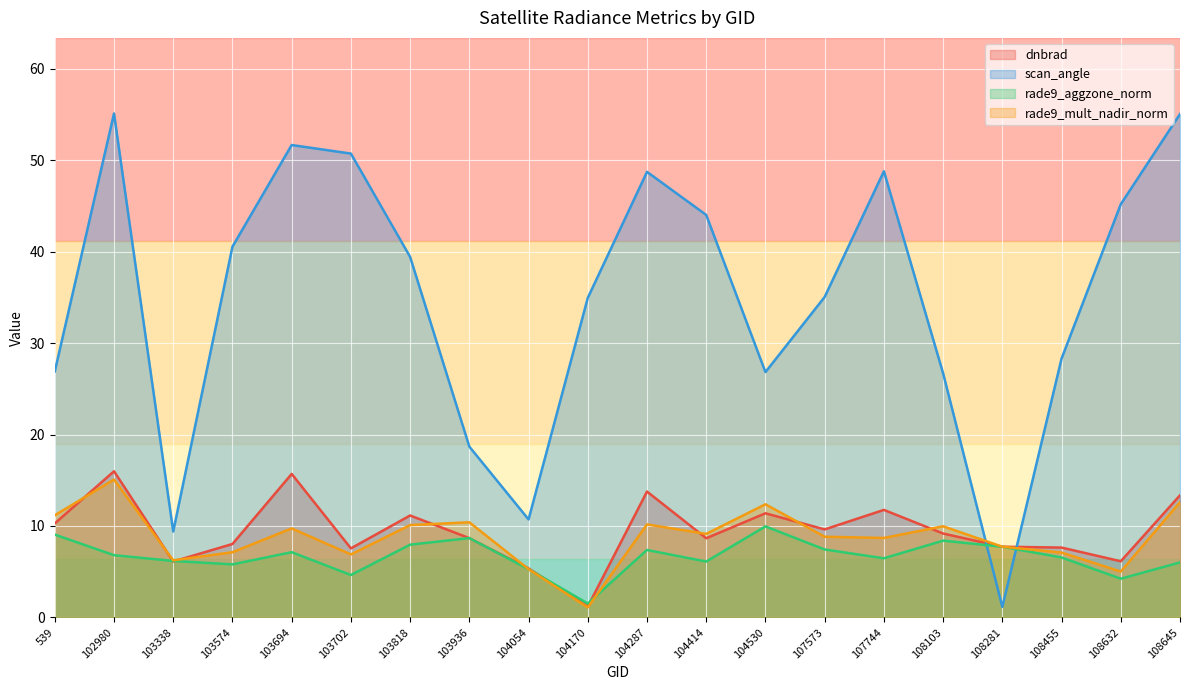

At which category does rade9_mult_nadir_norm reach its first local peak?

102980